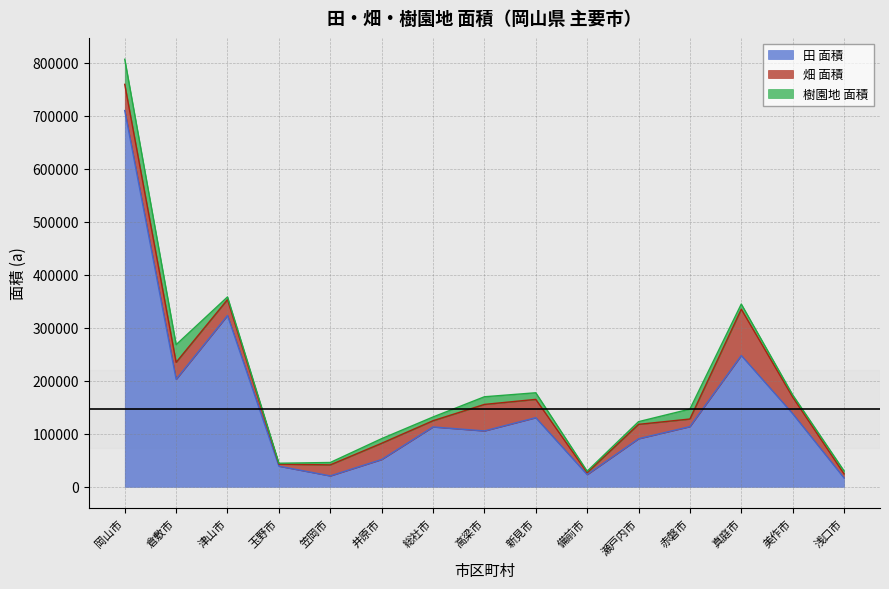

Where do 畑 面積 and 田 面積 first cross each other?

玉野市 and 笠岡市